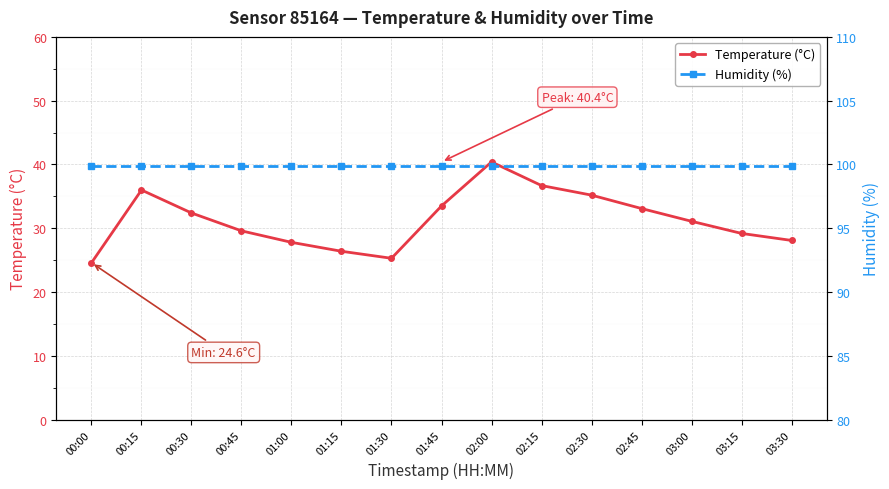

True or false: Humidity (%) has more than 1 points higher than both neighbors.

False